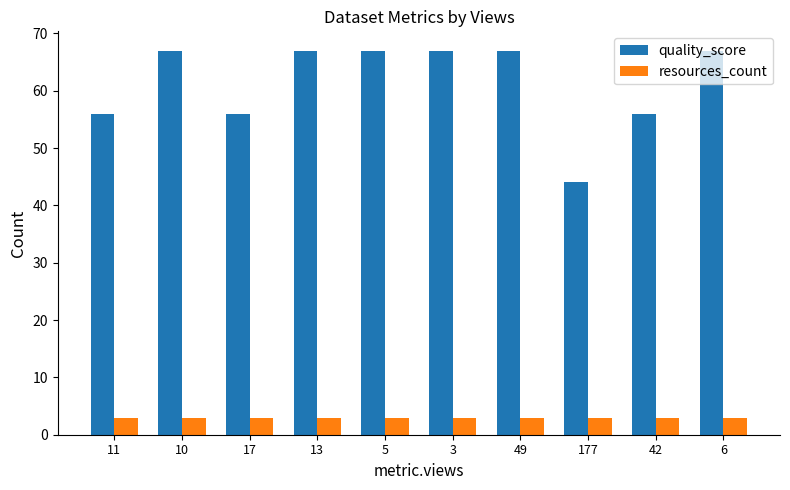

True or false: quality_score has a value of 67.0 at 13.

True